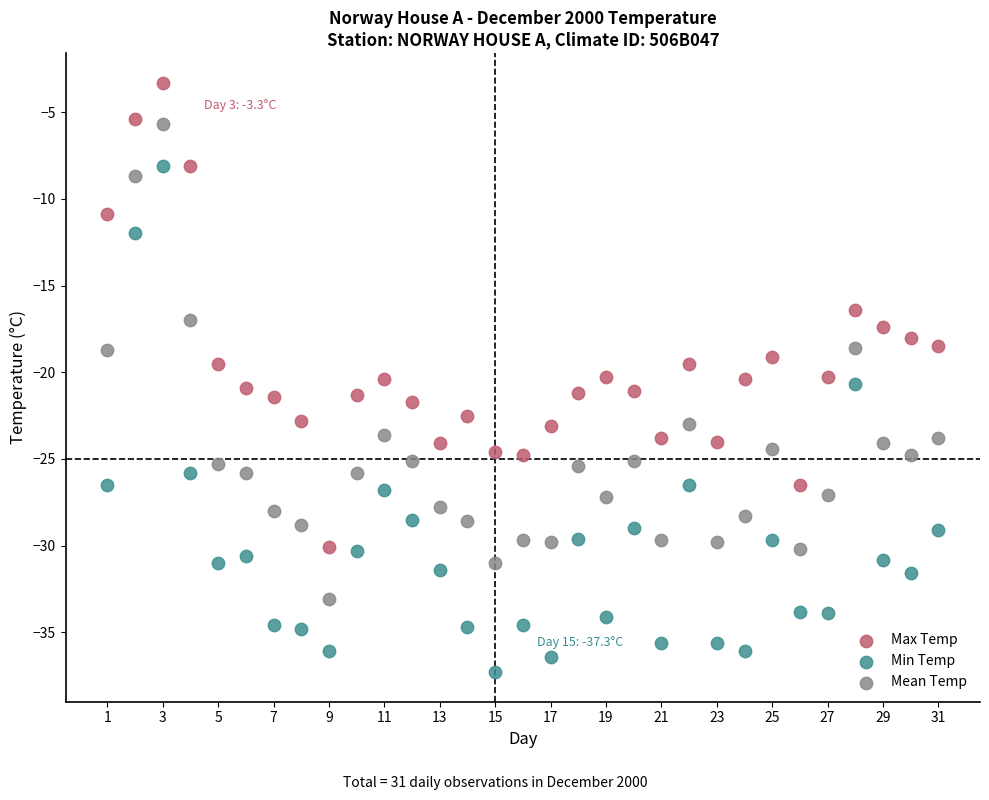

What is the X range (max minus min) for the scatter plot?

30.0